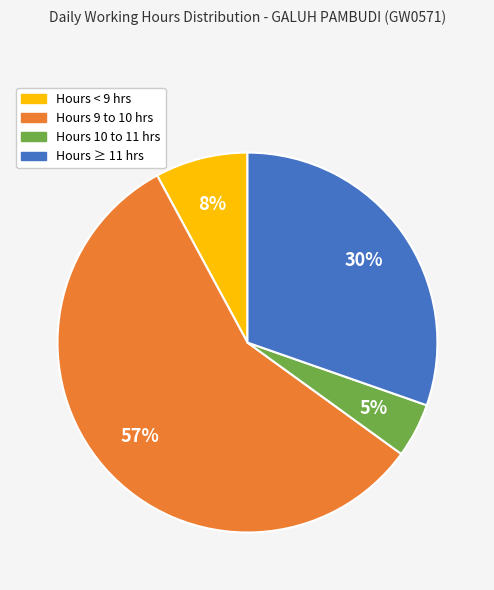

To the nearest percent, what is the average slice percentage?

25%